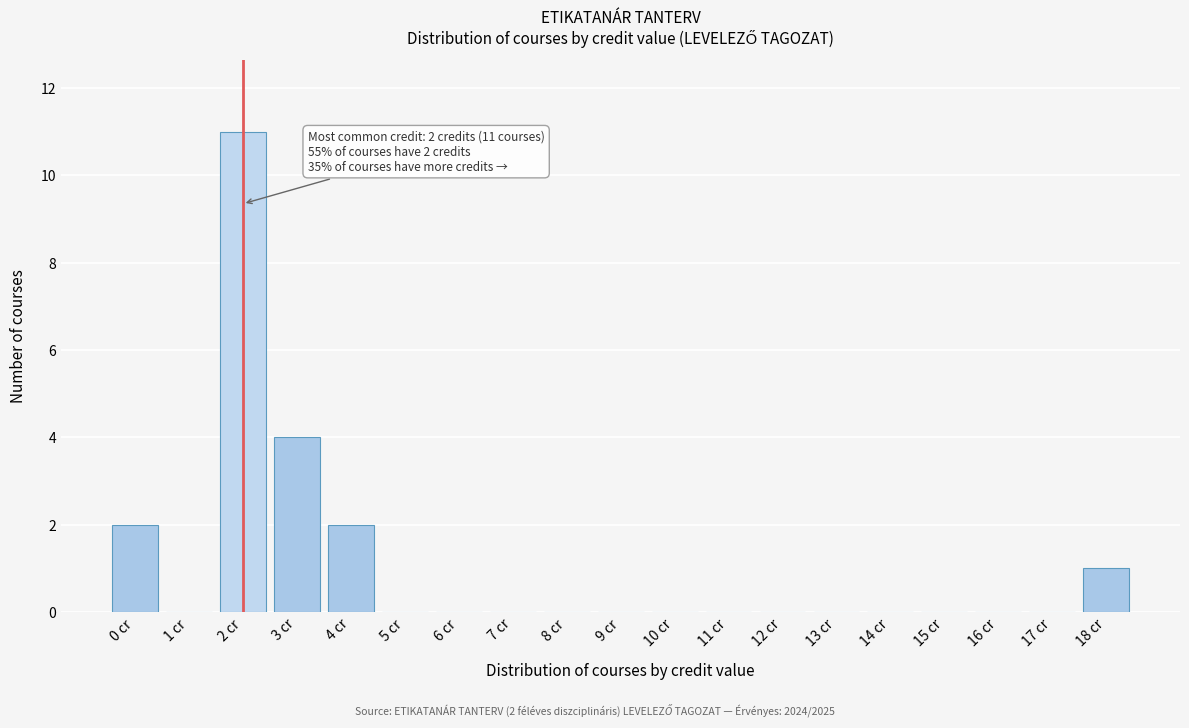

Which range on the x-axis has the tallest bar?

1.5 to 2.5